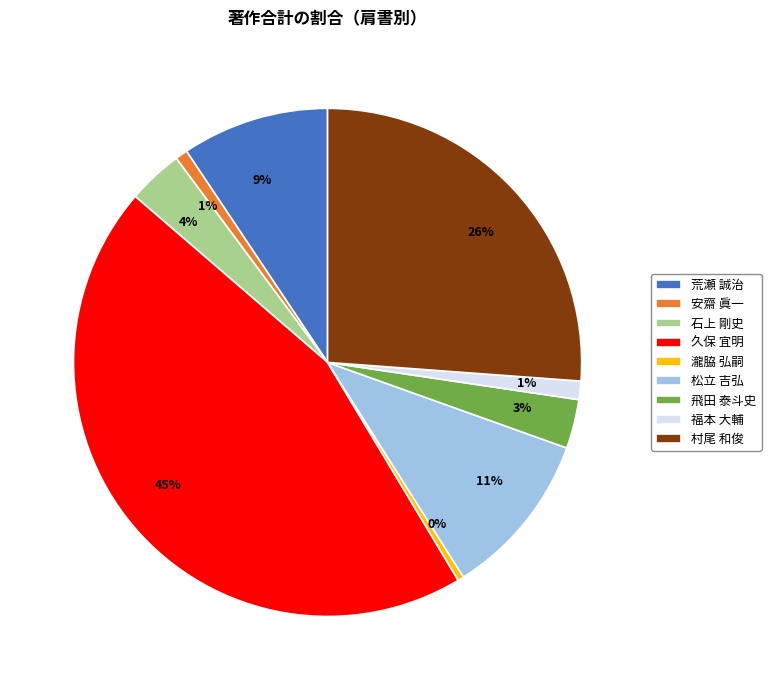

Is it true that 村尾 和俊 is 40% of the pie?

False